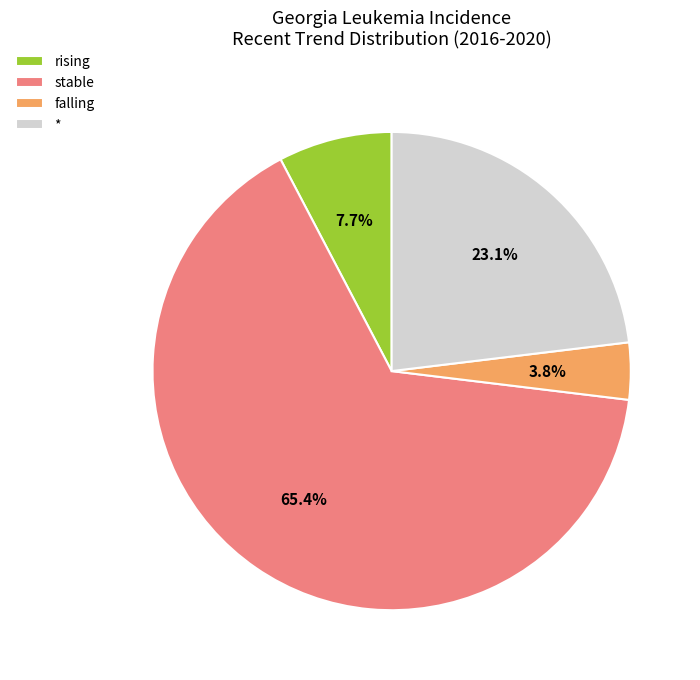

Is there any slice that represents more than half of the pie?

Yes